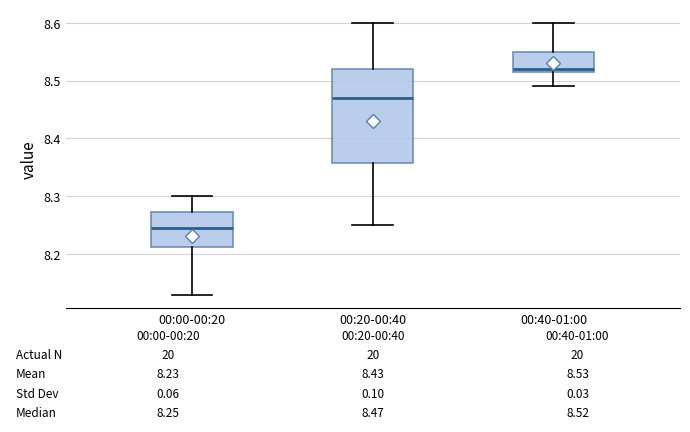

Comparing the boxes themselves (not the whiskers), which one is the tallest?

00:20-00:40